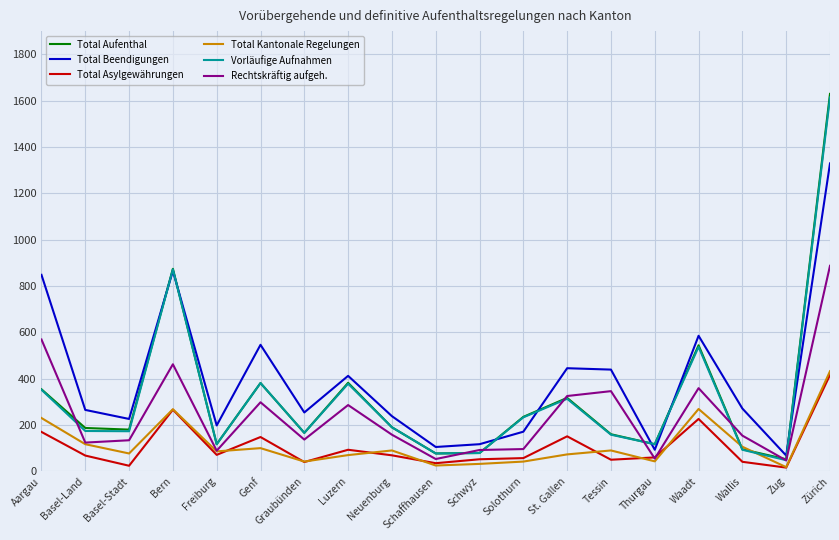

Which category has the lowest value in the Total Aufenthal series?

Zug